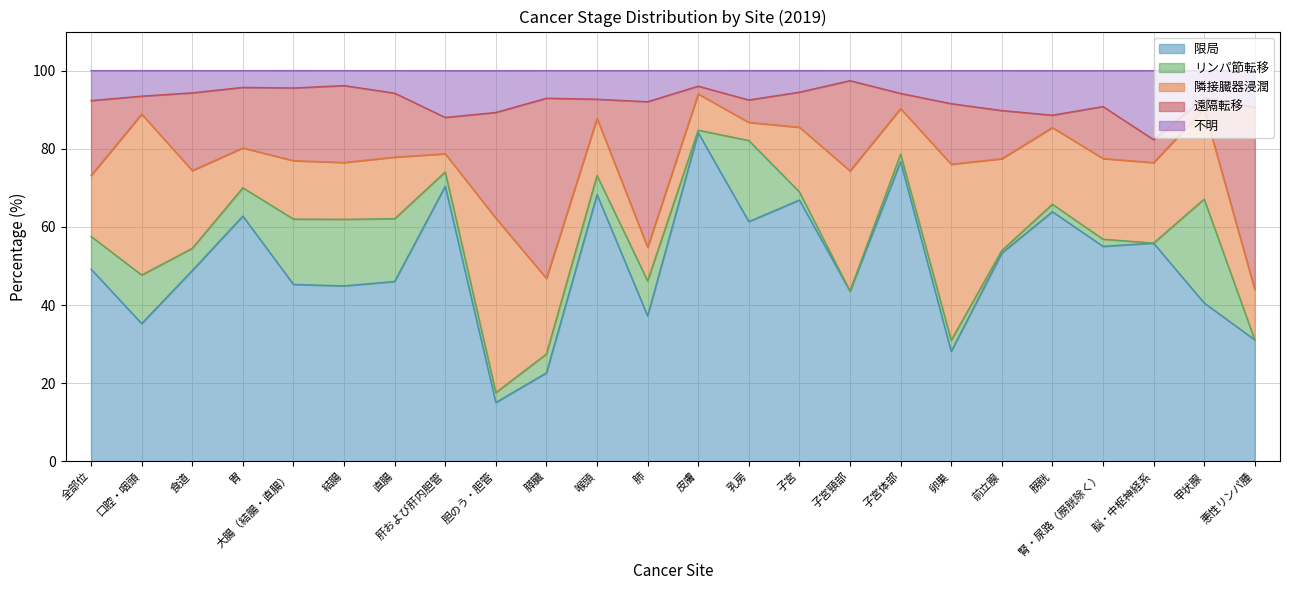

True or false: 限局 and リンパ節転移 intersect in this chart.

False